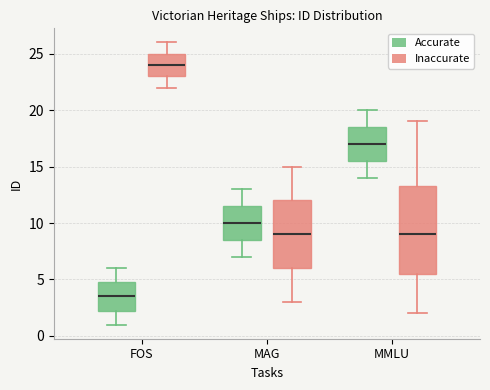

Which box's median line is the highest?

FOS (Inaccurate)